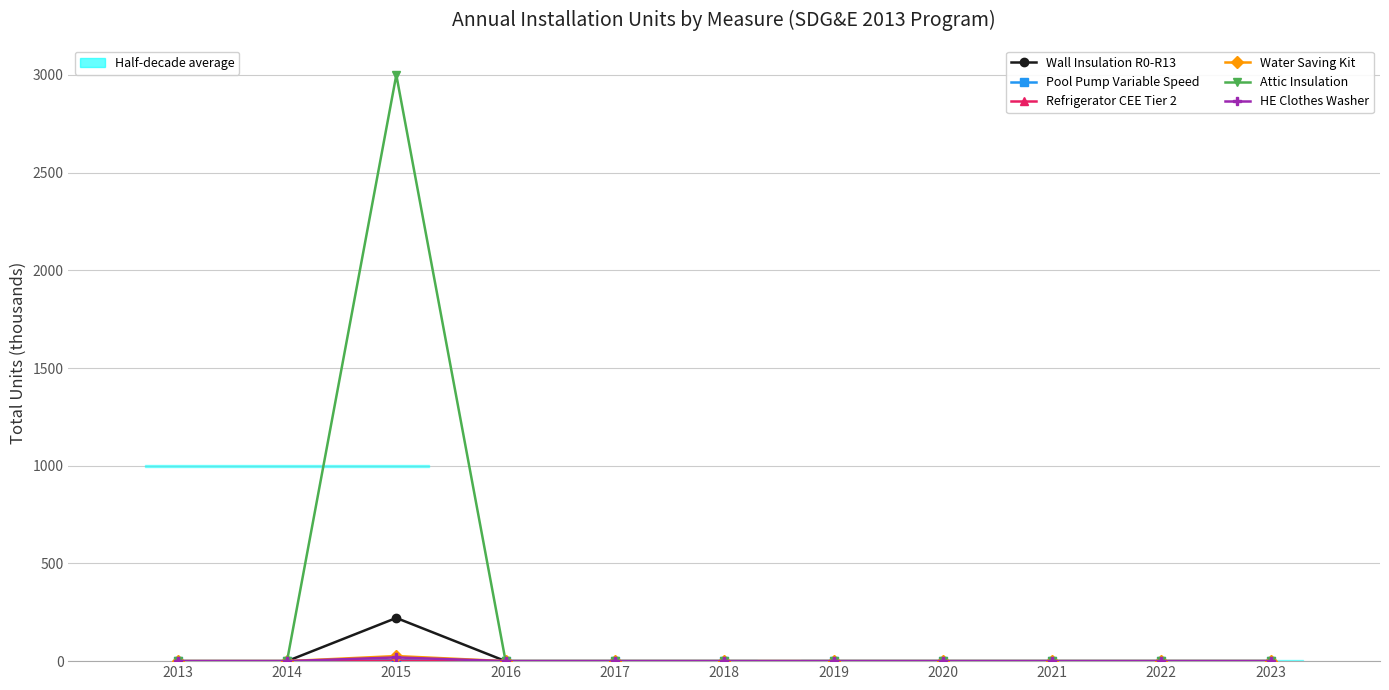

How many lines are shown in the chart?

6